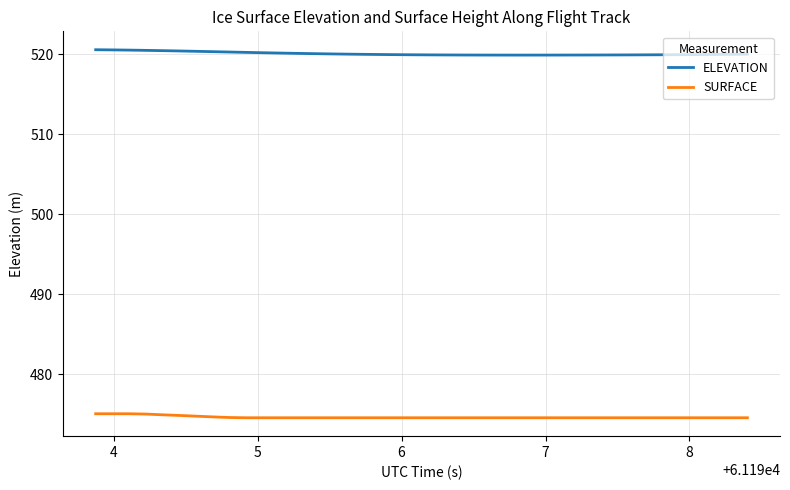

What are all the series names shown in the legend?

ELEVATION, SURFACE